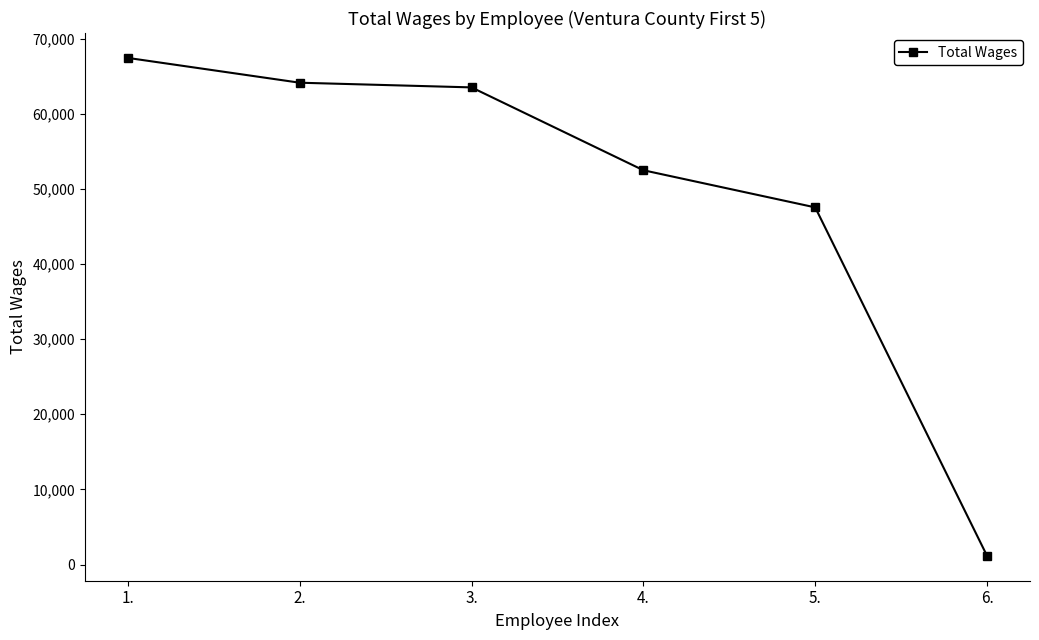

What is the minimum value shown in the chart?

1155